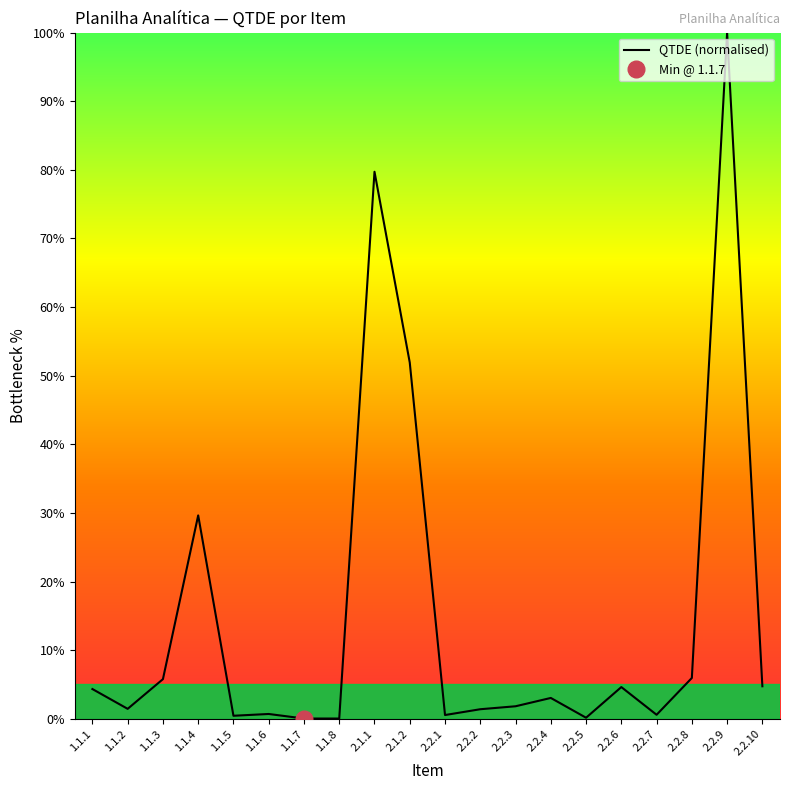

What is the difference between the maximum and minimum values?

100.0